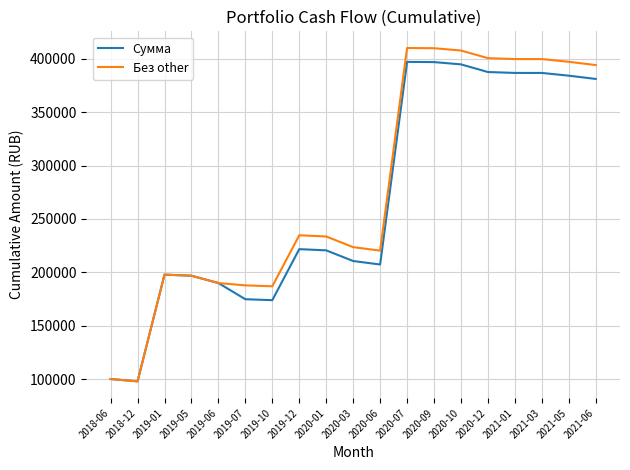

The Сумма series shows 228165.6 at 2019-07. True or false?

False